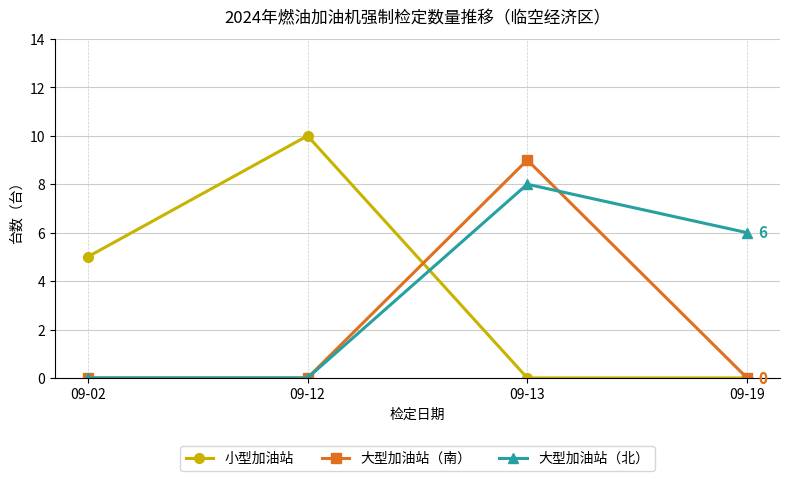

True or false: 大型加油站（南） has more than 2 points higher than both neighbors.

False